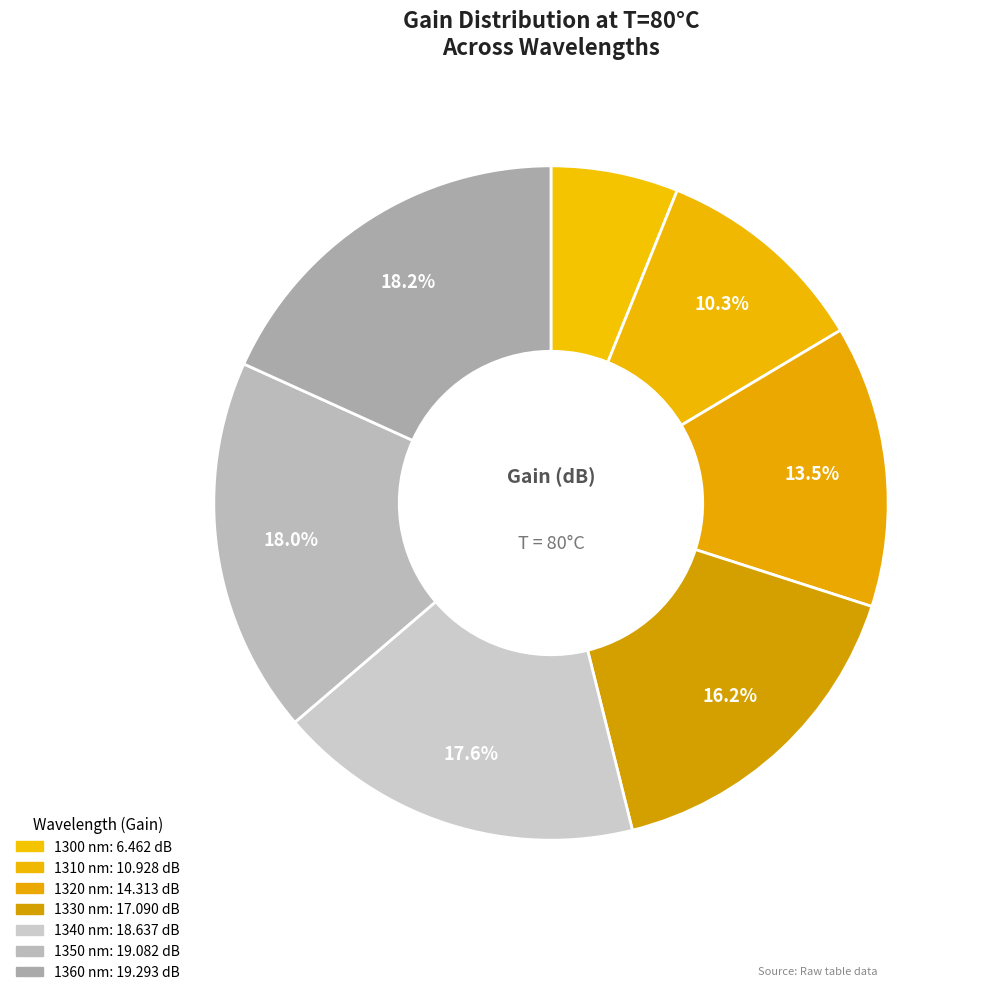

To the nearest percent, what portion does 1360 nm represent?

18%